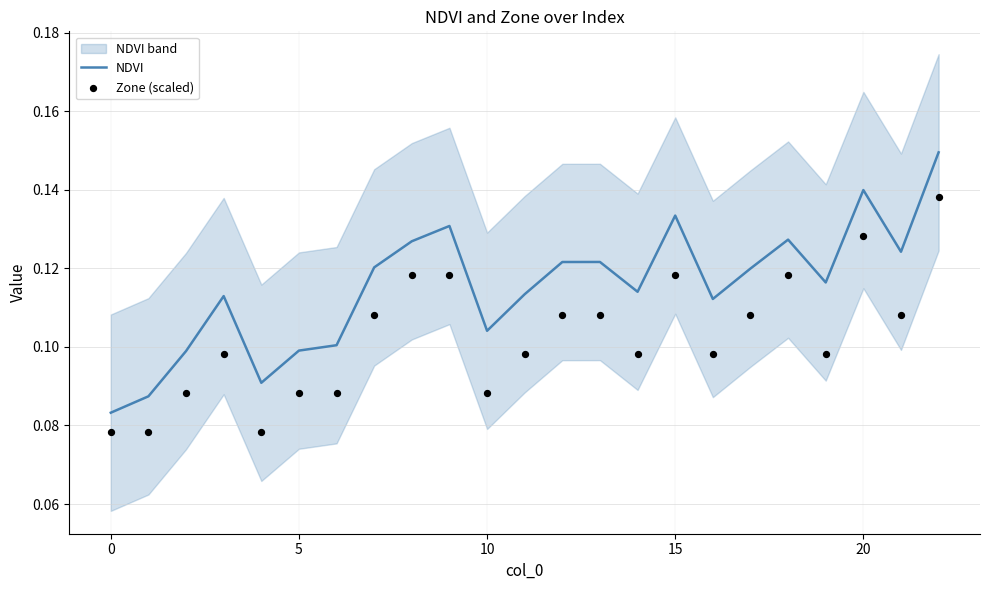

Which series has the largest total across all categories?

NDVI